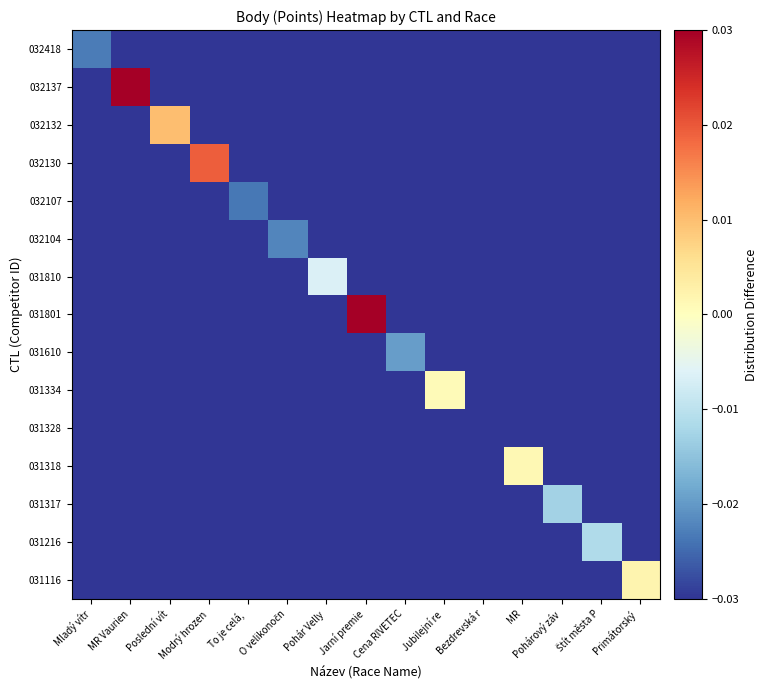

Which series has the largest total across all categories?

032137